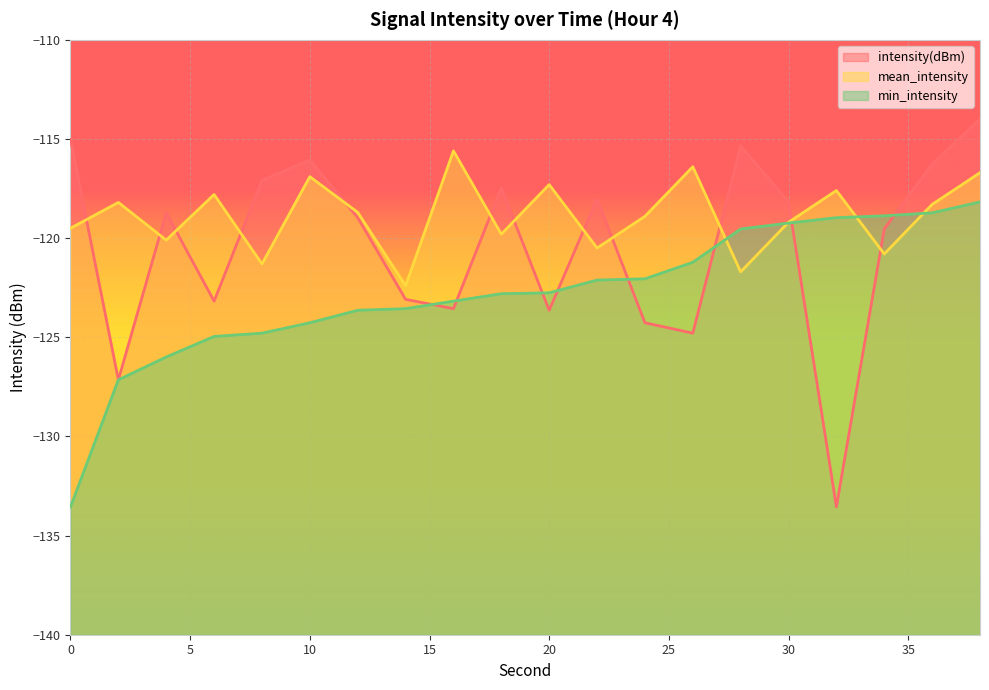

What are all the series names shown in the legend?

intensity(dBm), mean_intensity, min_intensity